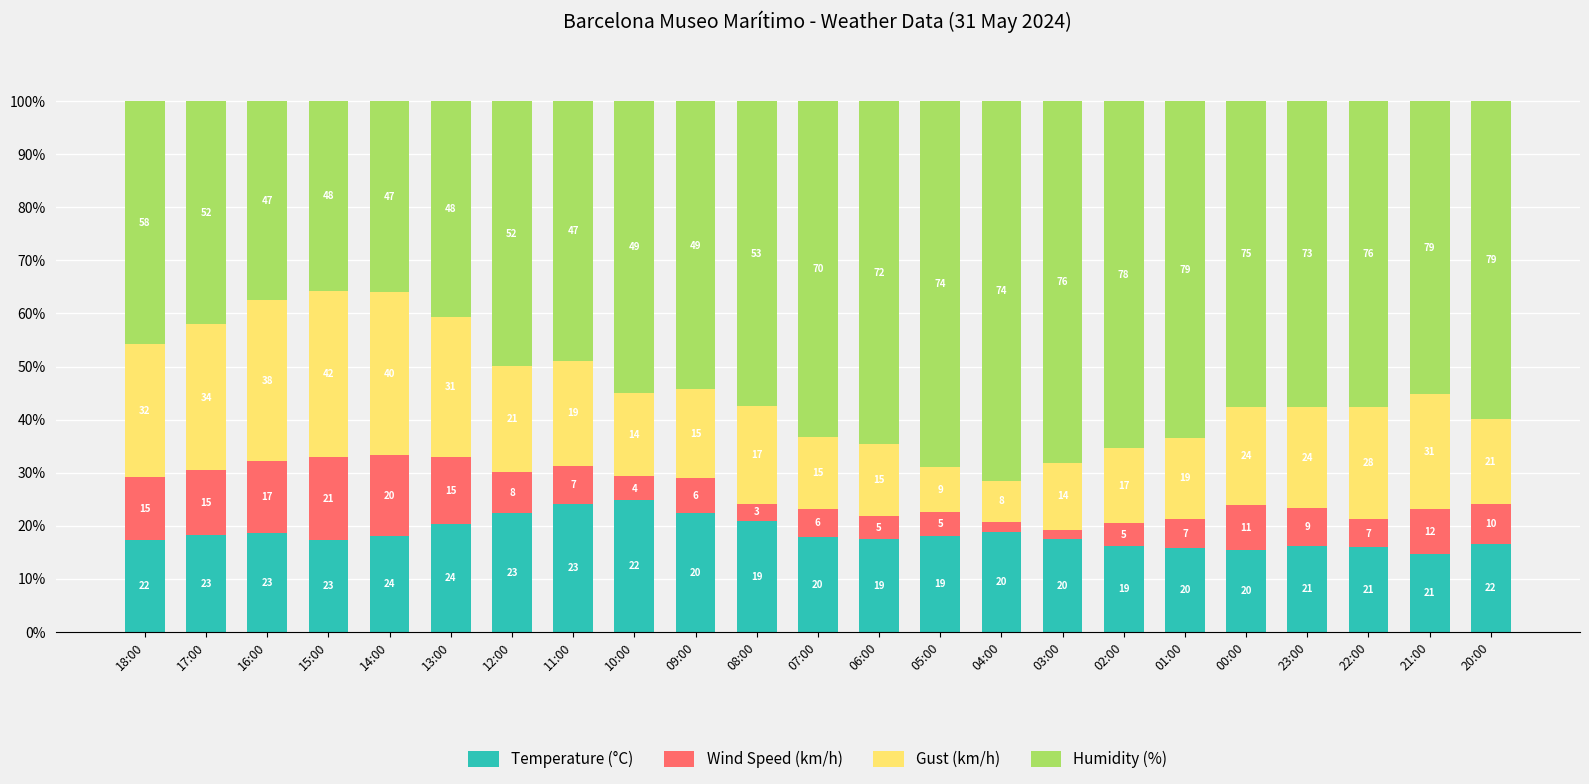

What are all the series names shown in the legend?

Temperature (°C), Wind Speed (km/h), Gust (km/h), Humidity (%)